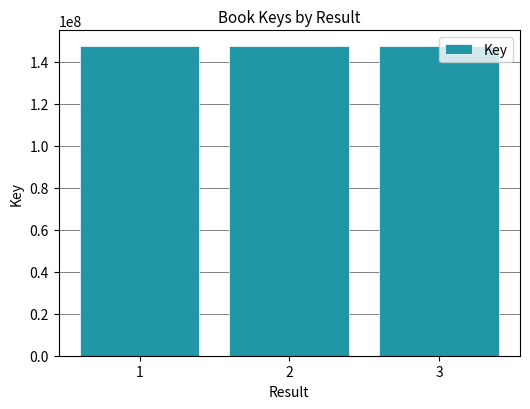

What is the value of the 2nd bar from the left?

147500284